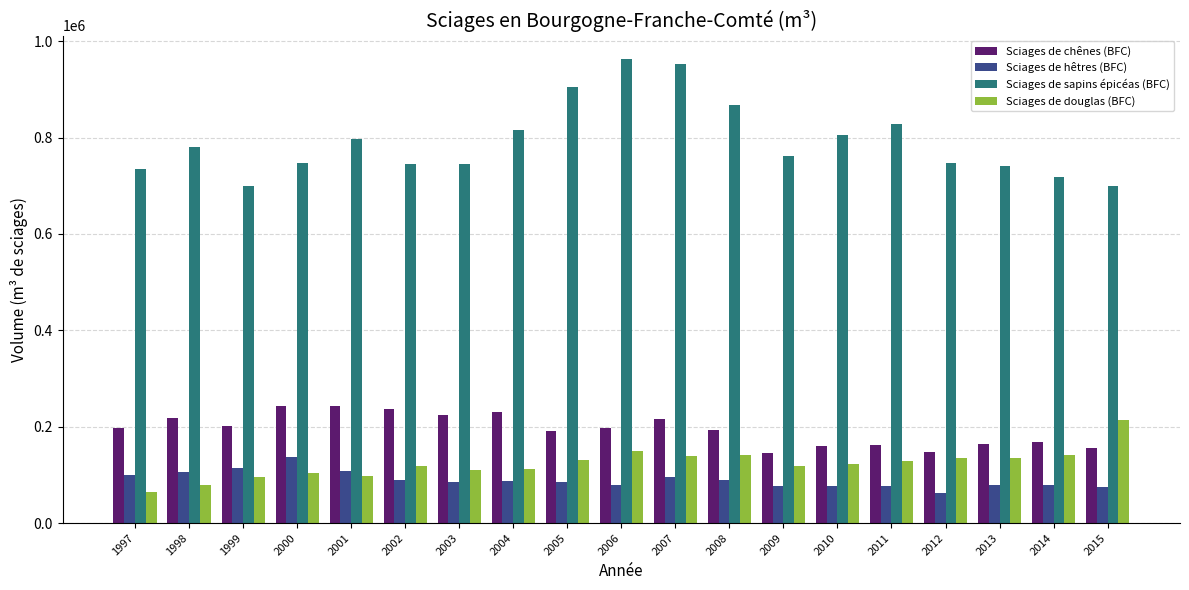

What is the sum of the Sciages de hêtres (BFC) values at 2014 and 2005?

163199